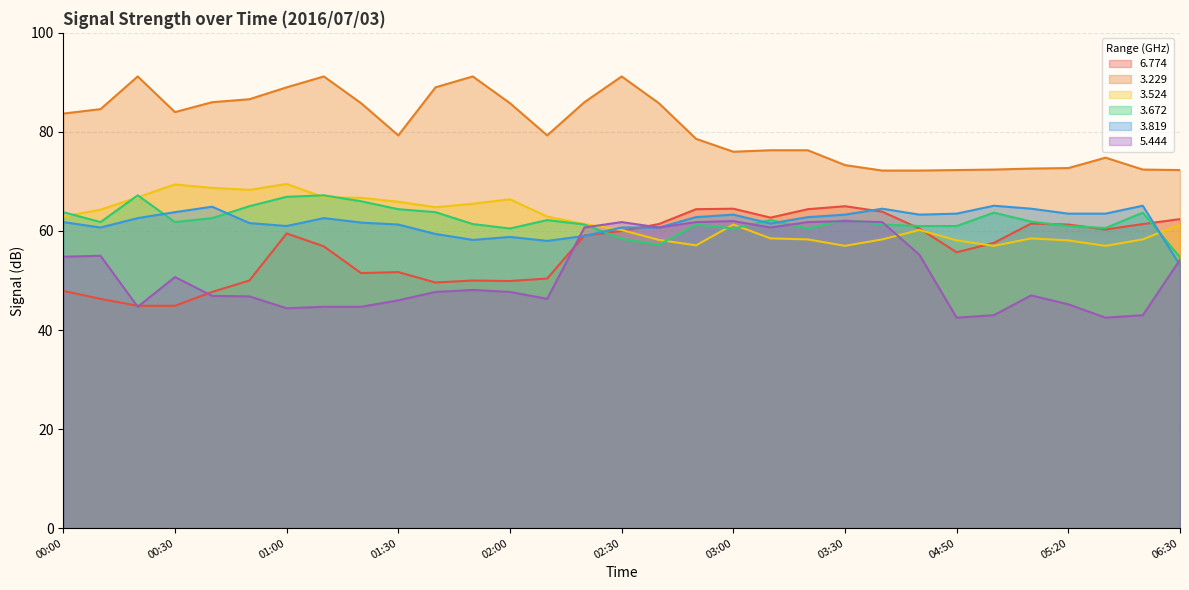

Reading left to right, extract all data points from this chart.

6.774: 00:00=47.9	00:10=46.3	00:20=44.9	00:30=44.9	00:40=47.7	00:50=50.0	01:00=59.5	01:10=56.9	01:20=51.5	01:30=51.7	01:40=49.6	01:50=50.0	02:00=49.9	02:10=50.4	02:20=59.1	02:30=60.0	02:40=61.4	02:50=64.4	03:00=64.5	03:10=62.7	03:20=64.4	03:30=65.0	03:40=63.9	03:50=60.5	04:50=55.7	05:00=57.6	05:10=61.5	05:20=61.3	05:30=60.3	06:10=61.4	06:30=62.4
3.229: 00:00=83.7	00:10=84.6	00:20=91.2	00:30=84.0	00:40=86.0	00:50=86.6	01:00=89.0	01:10=91.2	01:20=85.8	01:30=79.3	01:40=89.0	01:50=91.2	02:00=85.8	02:10=79.3	02:20=86.0	02:30=91.2	02:40=85.8	02:50=78.6	03:00=76.0	03:10=76.3	03:20=76.3	03:30=73.3	03:40=72.2	03:50=72.2	04:50=72.3	05:00=72.4	05:10=72.6	05:20=72.7	05:30=74.8	06:10=72.4	06:30=72.3
3.524: 00:00=62.9	00:10=64.3	00:20=66.8	00:30=69.4	00:40=68.7	00:50=68.3	01:00=69.5	01:10=66.8	01:20=66.7	01:30=65.9	01:40=64.8	01:50=65.5	02:00=66.4	02:10=62.9	02:20=61.4	02:30=60.2	02:40=58.2	02:50=57.1	03:00=61.3	03:10=58.5	03:20=58.3	03:30=57.0	03:40=58.3	03:50=60.2	04:50=58.1	05:00=57.0	05:10=58.5	05:20=58.1	05:30=57.0	06:10=58.3	06:30=61.3
3.672: 00:00=63.8	00:10=61.8	00:20=67.2	00:30=61.8	00:40=62.6	00:50=65.0	01:00=66.9	01:10=67.2	01:20=66.0	01:30=64.4	01:40=63.8	01:50=61.4	02:00=60.5	02:10=62.2	02:20=61.3	02:30=58.4	02:40=57.2	02:50=61.3	03:00=60.5	03:10=62.2	03:20=60.5	03:30=62.2	03:40=61.3	03:50=61.0	04:50=61.0	05:00=63.7	05:10=61.9	05:20=61.0	05:30=60.6	06:10=63.7	06:30=54.7
3.819: 00:00=61.8	00:10=60.7	00:20=62.6	00:30=63.8	00:40=64.9	00:50=61.6	01:00=61.0	01:10=62.6	01:20=61.7	01:30=61.3	01:40=59.4	01:50=58.2	02:00=58.8	02:10=58.0	02:20=59.0	02:30=60.7	02:40=60.7	02:50=62.8	03:00=63.3	03:10=61.5	03:20=62.8	03:30=63.3	03:40=64.5	03:50=63.3	04:50=63.5	05:00=65.1	05:10=64.5	05:20=63.5	05:30=63.5	06:10=65.1	06:30=53.1
5.444: 00:00=54.8	00:10=55.0	00:20=44.7	00:30=50.7	00:40=46.9	00:50=46.8	01:00=44.4	01:10=44.7	01:20=44.7	01:30=46.0	01:40=47.7	01:50=48.1	02:00=47.7	02:10=46.3	02:20=60.7	02:30=61.8	02:40=60.7	02:50=61.8	03:00=62.0	03:10=60.7	03:20=61.8	03:30=62.0	03:40=61.8	03:50=55.2	04:50=42.5	05:00=43.0	05:10=47.0	05:20=45.2	05:30=42.5	06:10=43.0	06:30=54.2